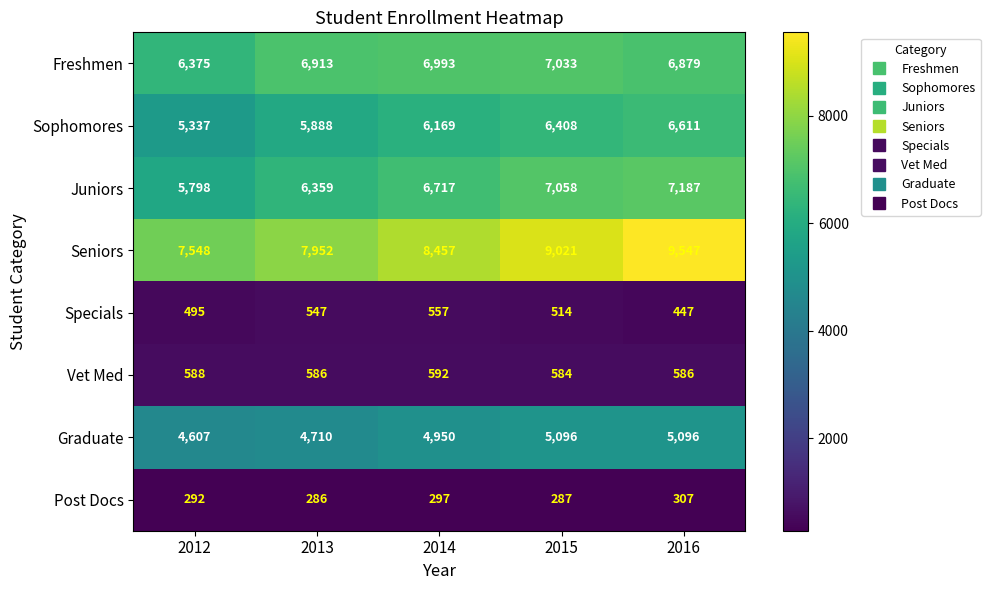

What is the average value of the Freshmen series?

6839